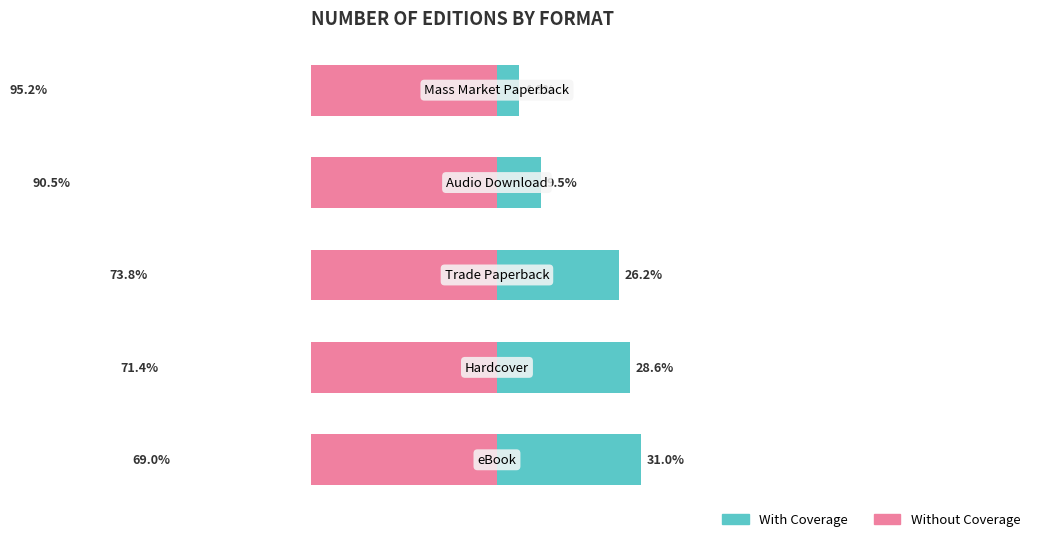

What is the value of the With Coverage bar at the 2nd from the left?

28.6